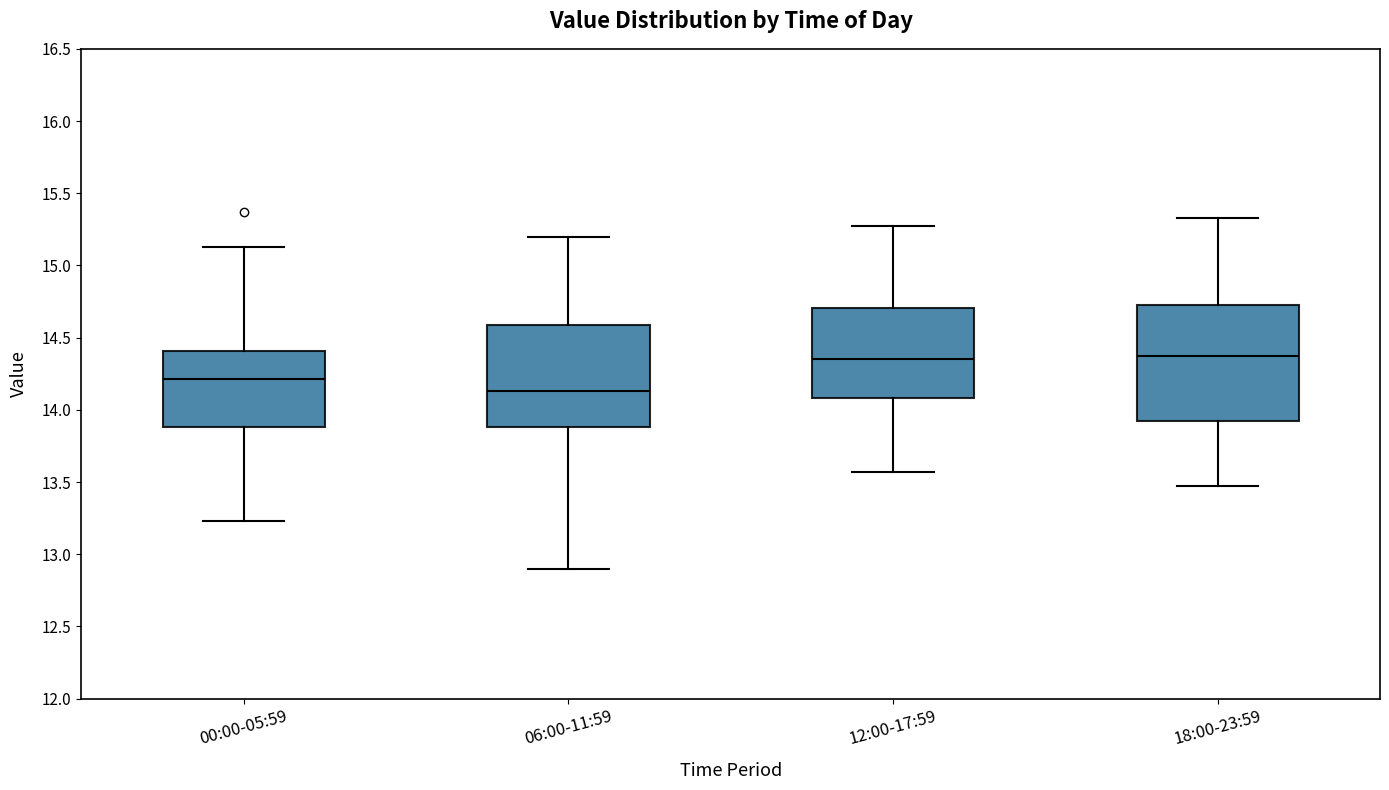

Which box's median line is the lowest?

06:00-11:59